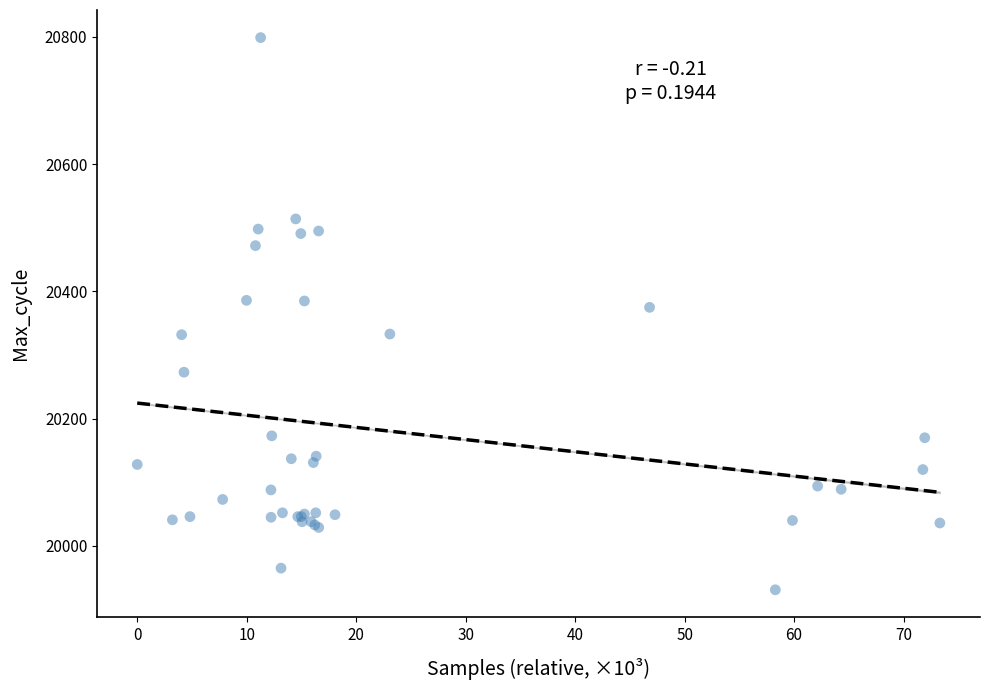

What Y value in the scatter plot is closest to 20365?

20375